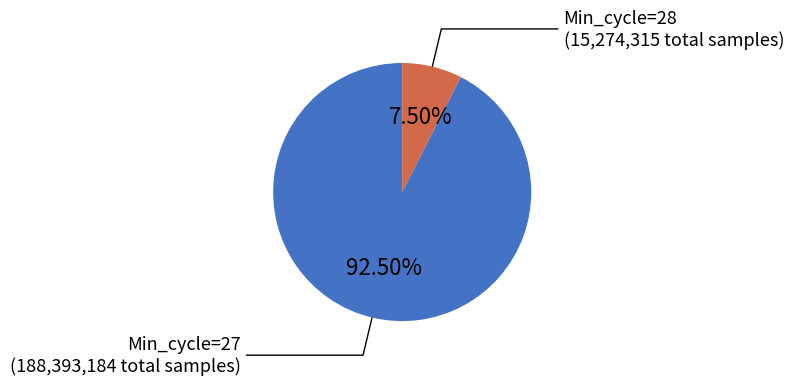

Is there any slice that represents more than half of the pie?

Yes